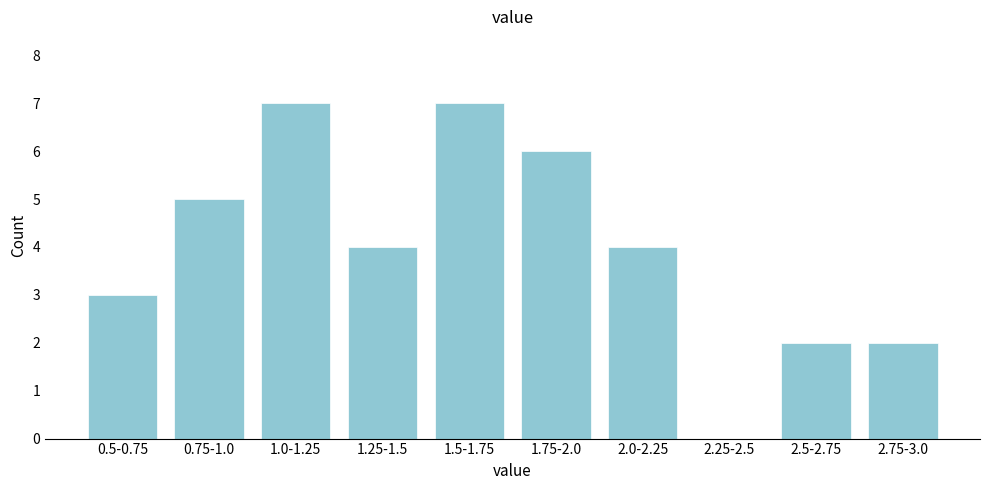

Reading left to right, transcribe all the data shown in this chart.

0.5-0.75=3	0.75-1.0=5	1.0-1.25=7	1.25-1.5=4	1.5-1.75=7	1.75-2.0=6	2.0-2.25=4	2.25-2.5=0	2.5-2.75=2	2.75-3.0=2